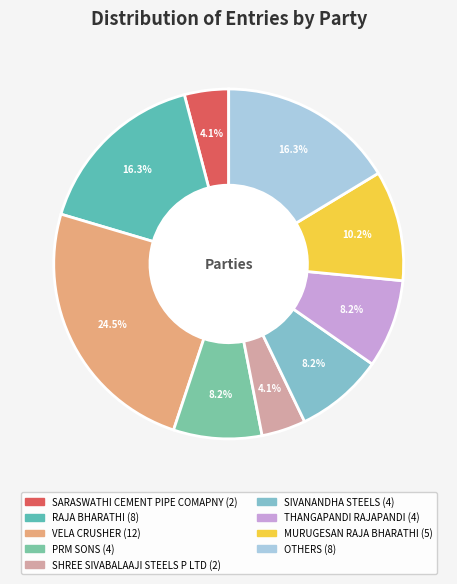

To the nearest percent, what is the difference between the VELA CRUSHER and SARASWATHI CEMENT PIPE COMAPNY slice percentages?

20%